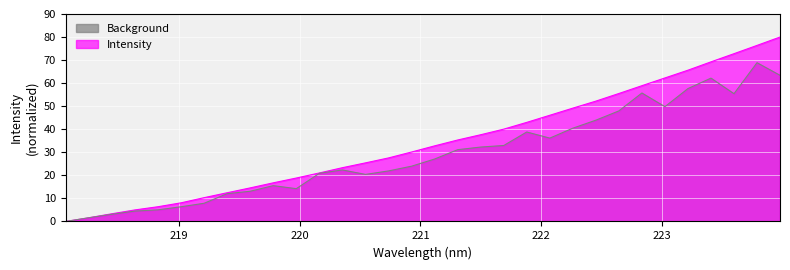

The value at 219.589 is 8.6. True or false?

False